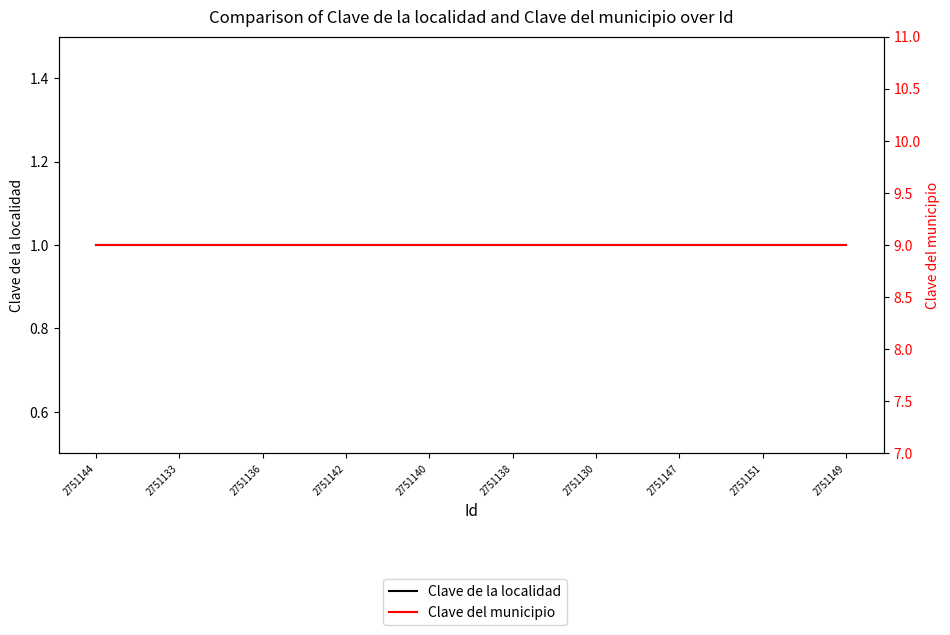

True or false: Clave de la localidad has more than 0 points higher than both neighbors.

False